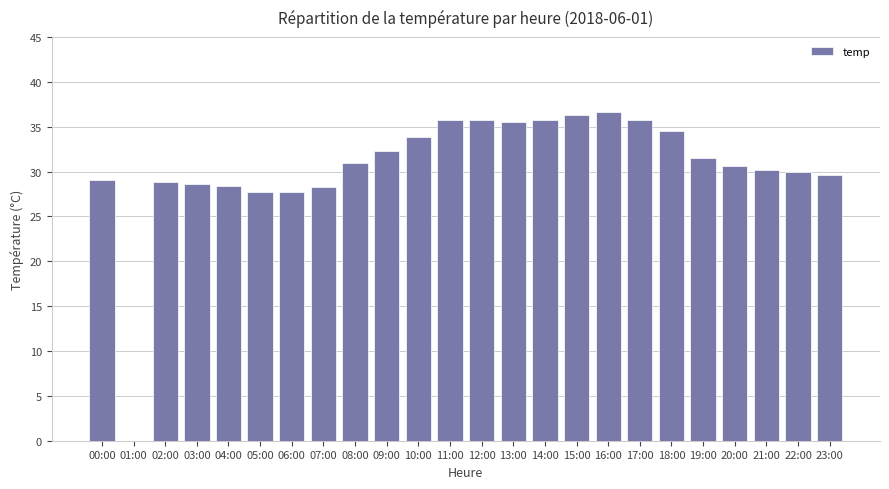

Are the bars horizontal?

No